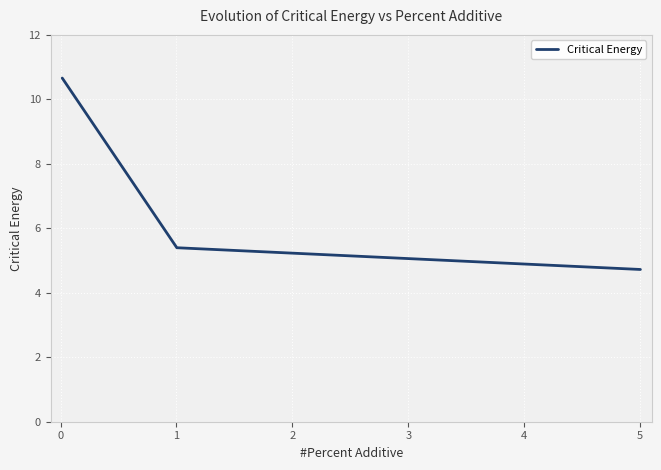

What is the difference between the maximum and minimum values?

5.9